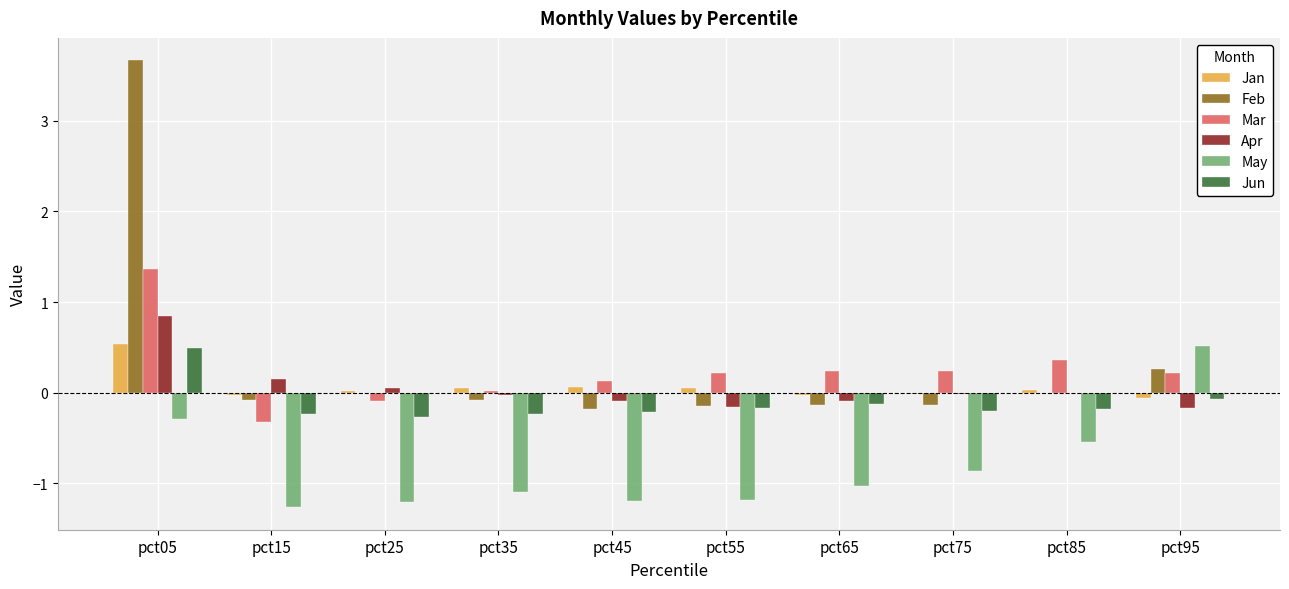

Which series changed the most between pct05 and pct25?

Feb